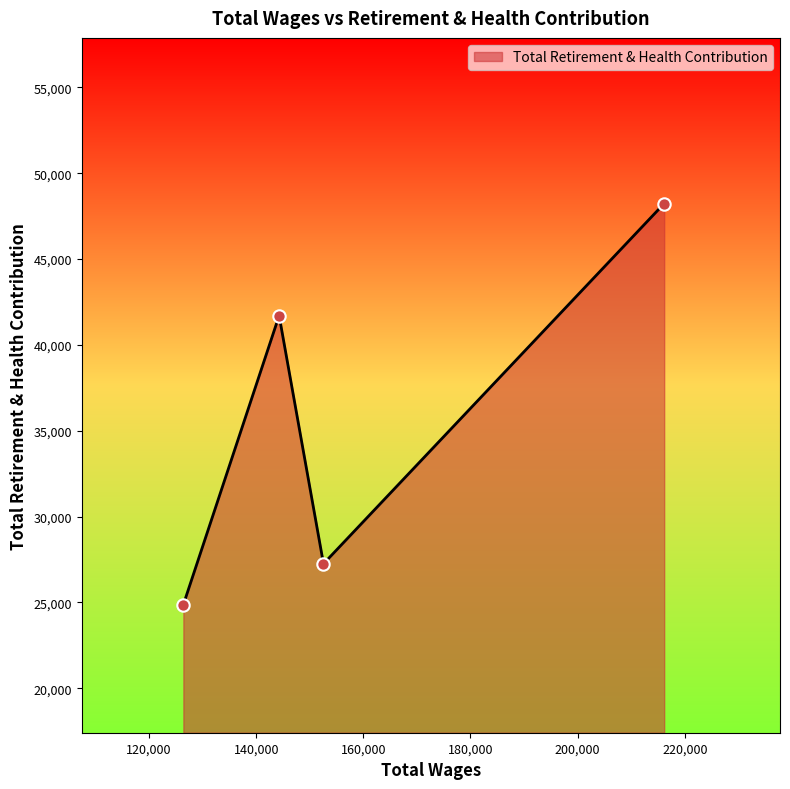

What is the difference between the maximum and minimum values?

23367